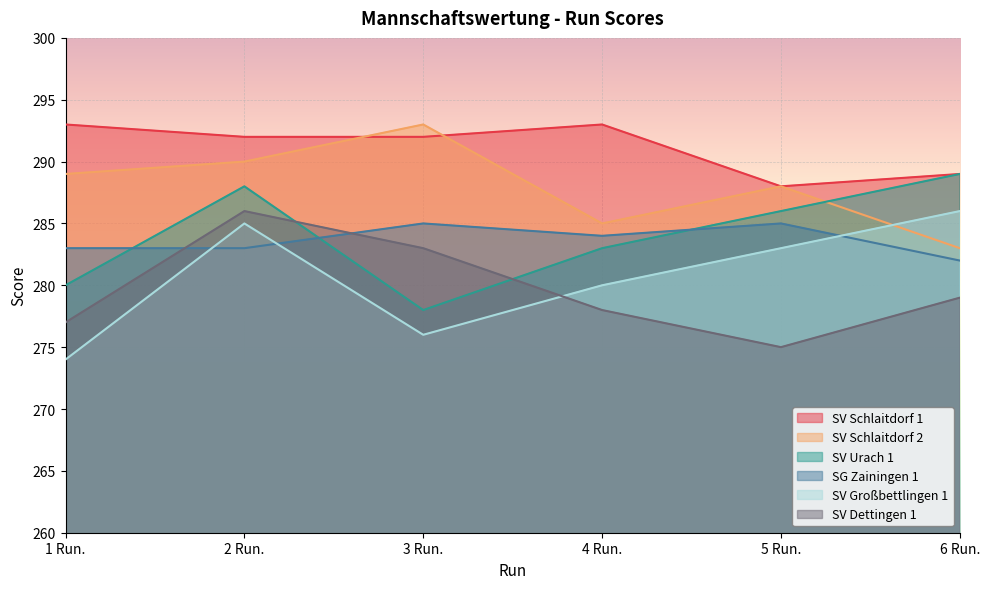

The value of SV Schlaitdorf 1 at 5 Run. is 405. True or false?

False